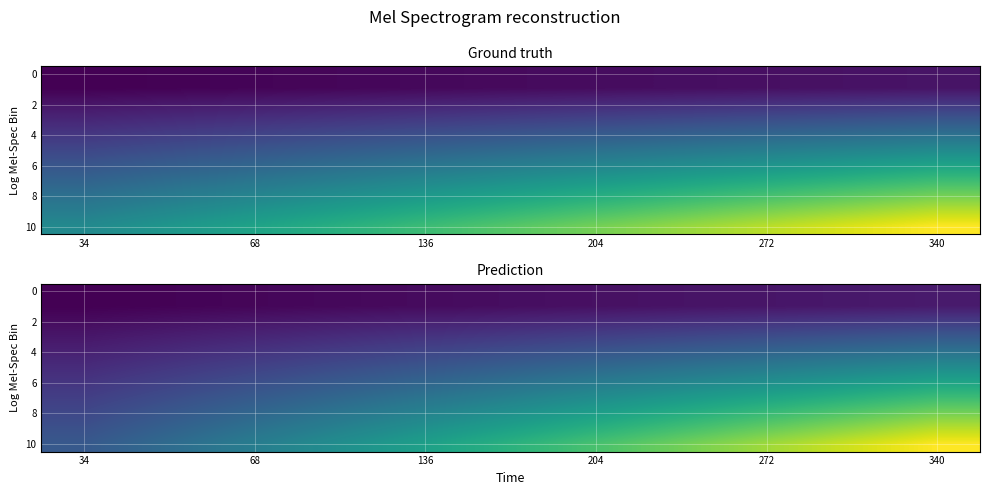

The value of 8 at 272 is 0.7. True or false?

True